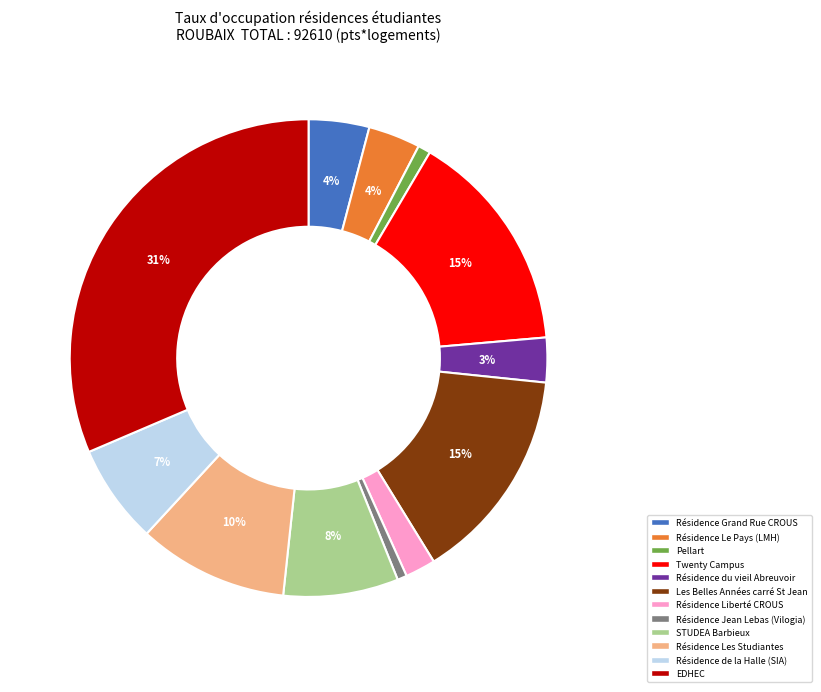

What percentage is the Twenty Campus slice, to the nearest percent?

15%